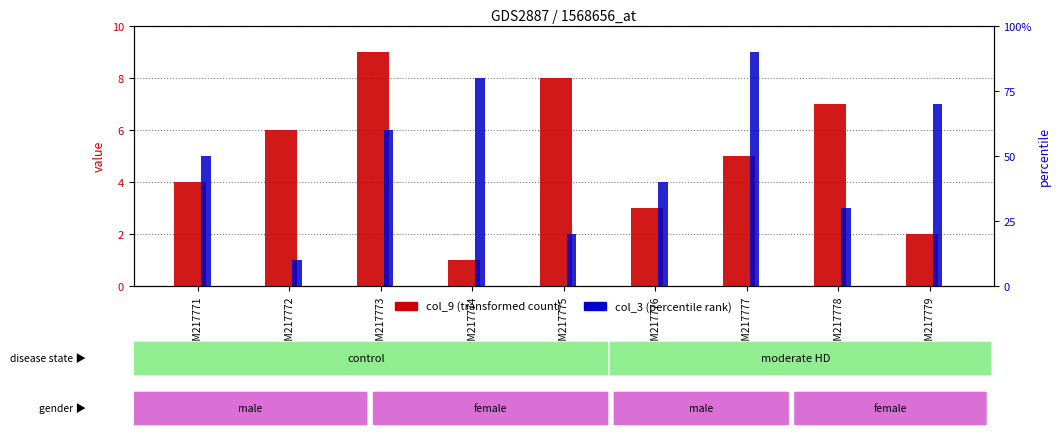

What value does the col_9 series have at GSM217774?

1